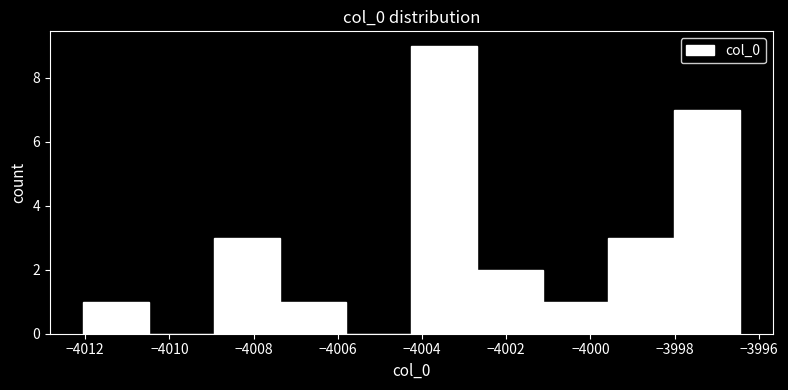

What is the height of the bar covering -4007.4 to -4005.8 on the x-axis? Neither the bar edges nor the heights are printed on the chart, so give them approximately, as read against the axes.

1